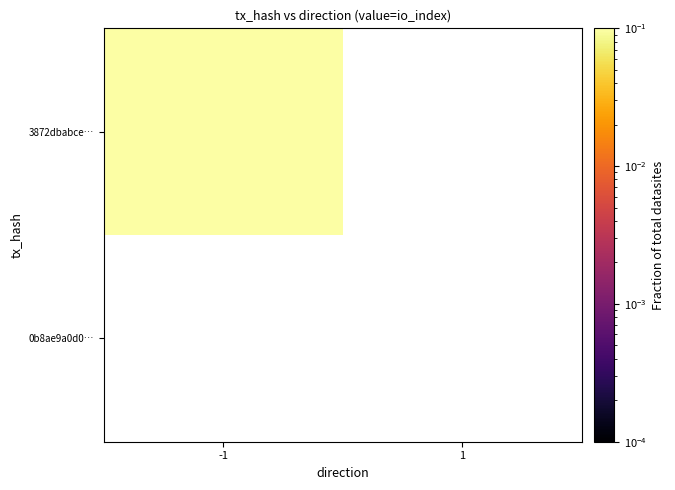

What is the spread (max minus min) of values at -1?

1